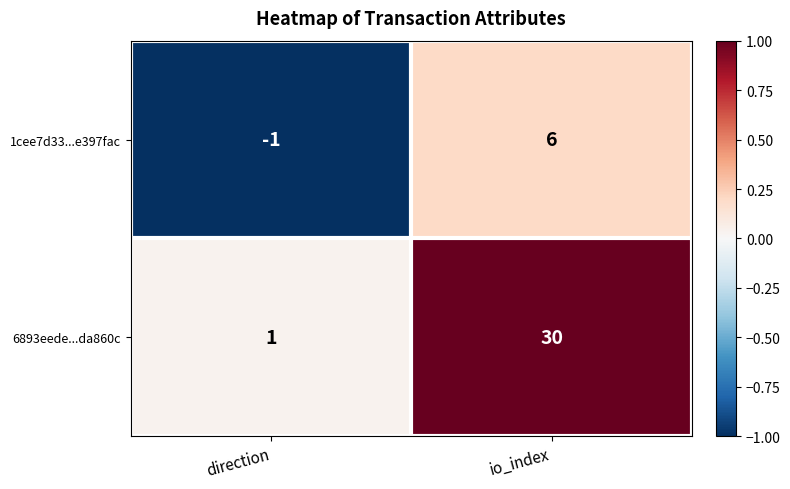

At direction, list the series in order from largest to smallest.

6893eede...da860c, 1cee7d33...e397fac